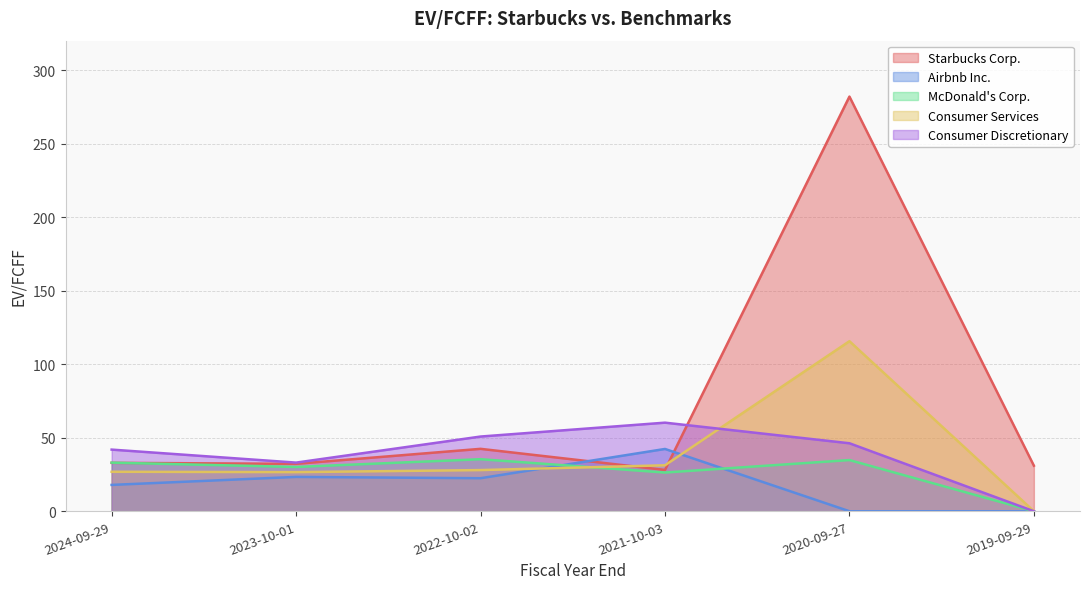

Reading left to right, transcribe all the data shown in this chart.

Starbucks Corp.: 32.9	32.2	42.4	28.1	282.0	31.0
Airbnb Inc.: 17.9	23.4	22.5	42.4	0.0	0.0
McDonald's Corp.: 33.0	30.1	35.4	26.3	34.8	0.0
Consumer Services: 26.8	26.6	28.0	31.3	115.6	0.0
Consumer Discretionary: 41.9	33.1	50.8	60.2	46.2	0.0